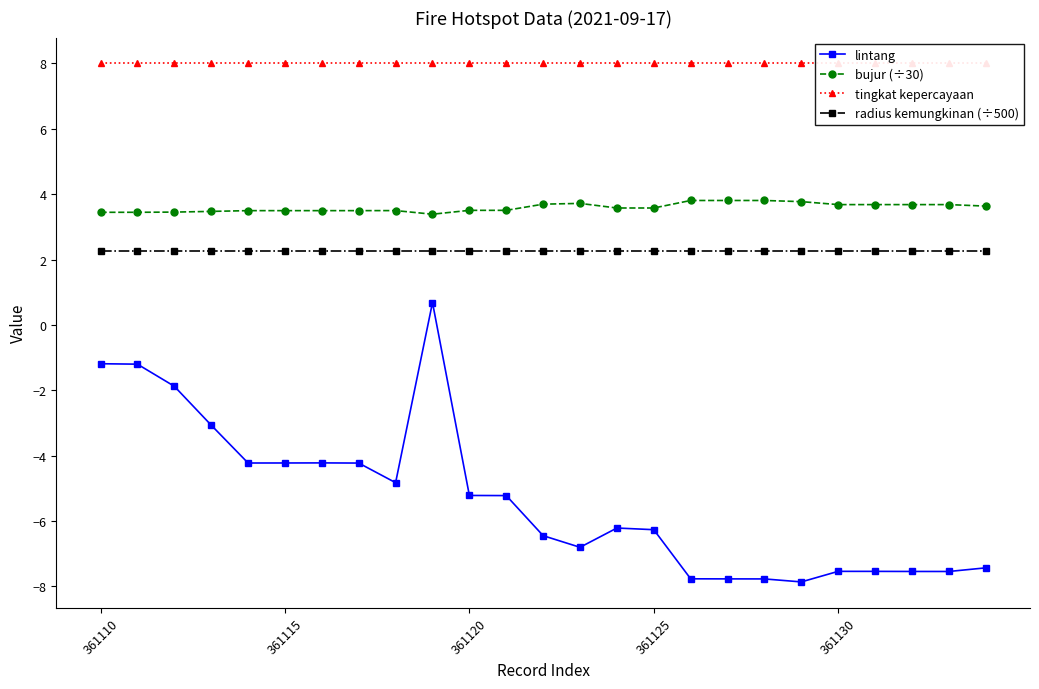

Which has a higher value, 19 or 18?

18